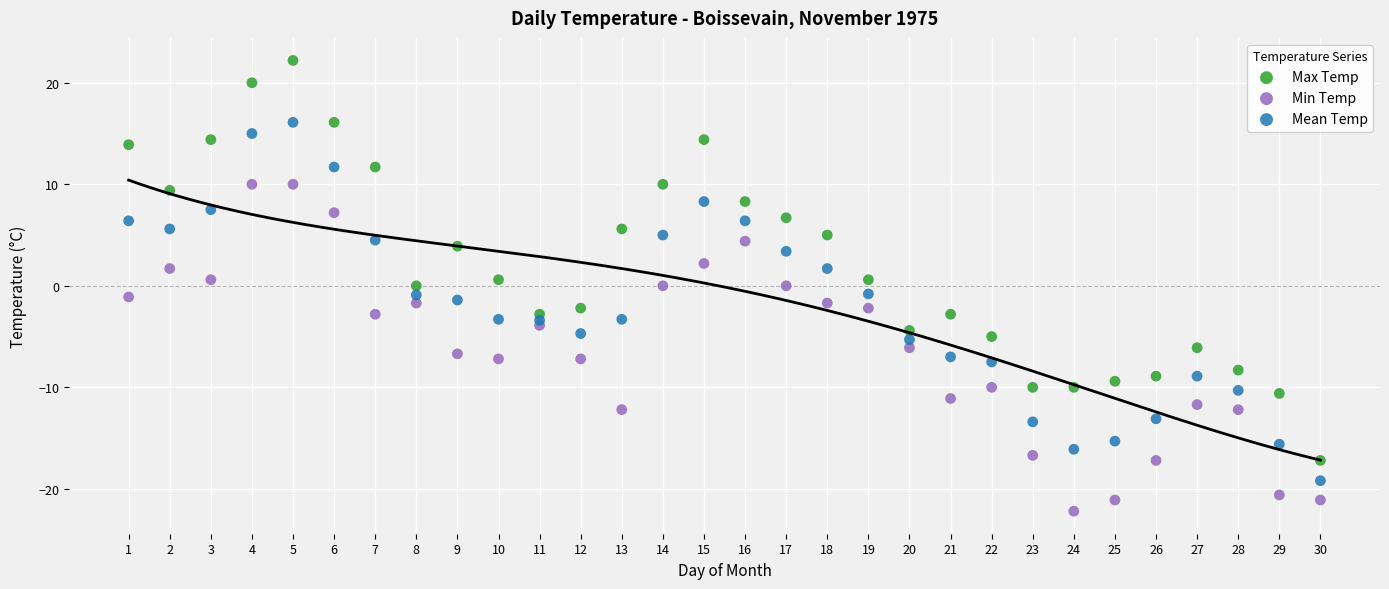

What are all the series names shown in the legend?

Max Temp, Min Temp, Mean Temp